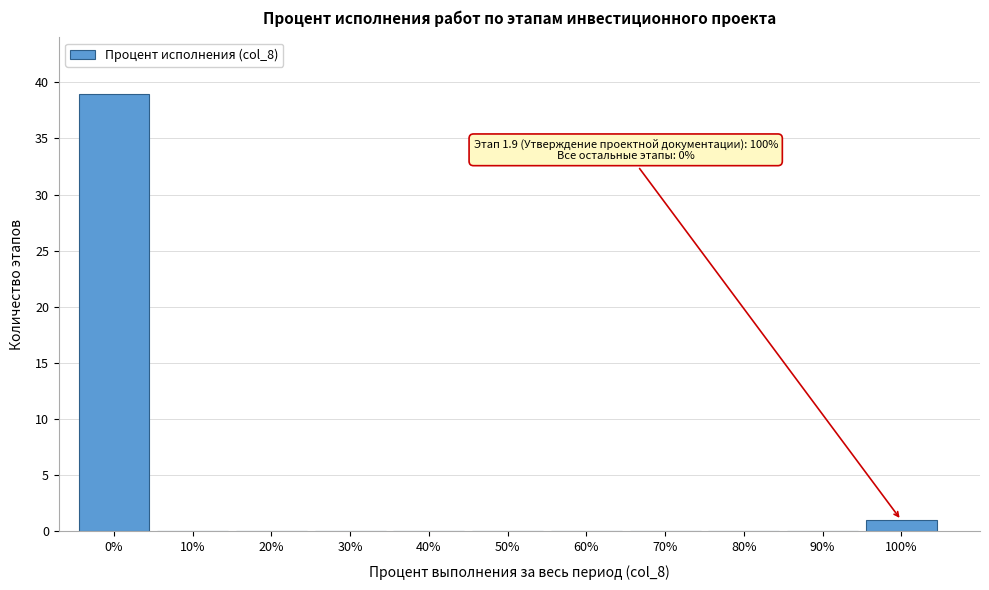

Reading left to right, transcribe all the data shown in this chart.

0%=39	10%=0	20%=0	30%=0	40%=0	50%=0	60%=0	70%=0	80%=0	90%=0	100%=1